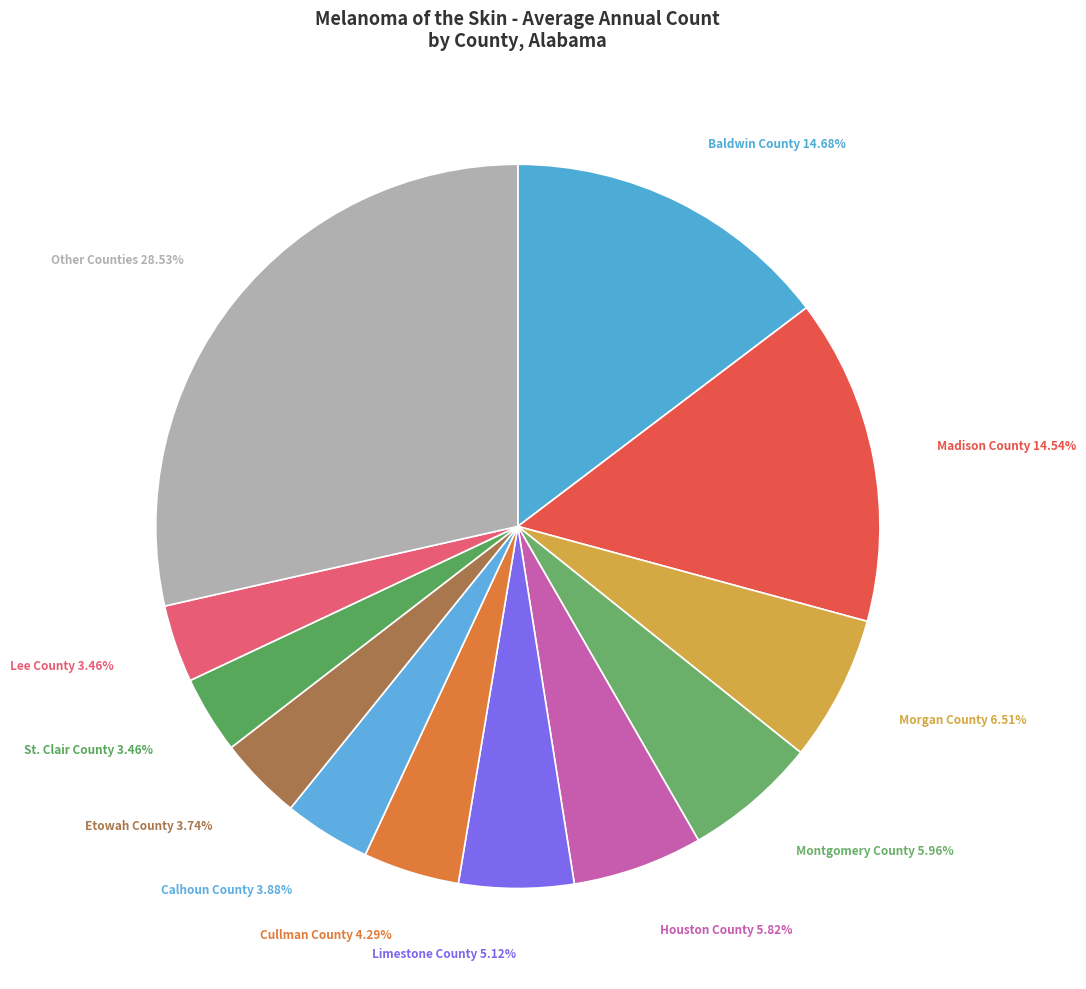

Which slice is the largest?

Other Counties